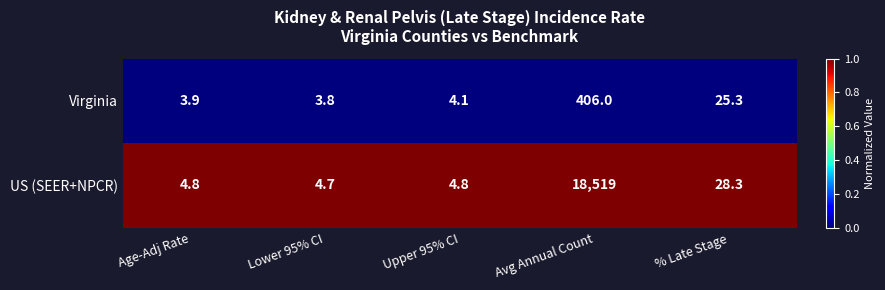

Reading left to right, extract all data points from this chart.

Virginia: 3.9	3.8	4.1	406.0	25.3
US (SEER+NPCR): 4.8	4.7	4.8	18519.0	28.3